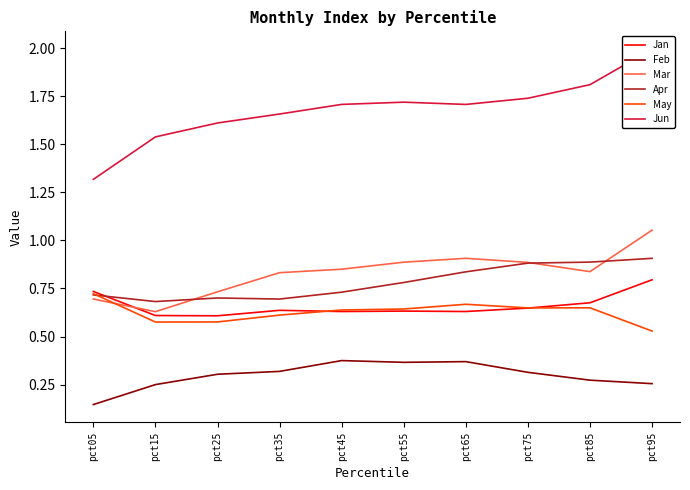

Reading right to left, list all the values displayed in this chart.

Jan: 0.8	0.7	0.6	0.6	0.6	0.6	0.6	0.6	0.6	0.7
Feb: 0.3	0.3	0.3	0.4	0.4	0.4	0.3	0.3	0.2	0.1
Mar: 1.1	0.8	0.9	0.9	0.9	0.9	0.8	0.7	0.6	0.7
Apr: 0.9	0.9	0.9	0.8	0.8	0.7	0.7	0.7	0.7	0.7
May: 0.5	0.6	0.6	0.7	0.6	0.6	0.6	0.6	0.6	0.7
Jun: 2.0	1.8	1.7	1.7	1.7	1.7	1.7	1.6	1.5	1.3